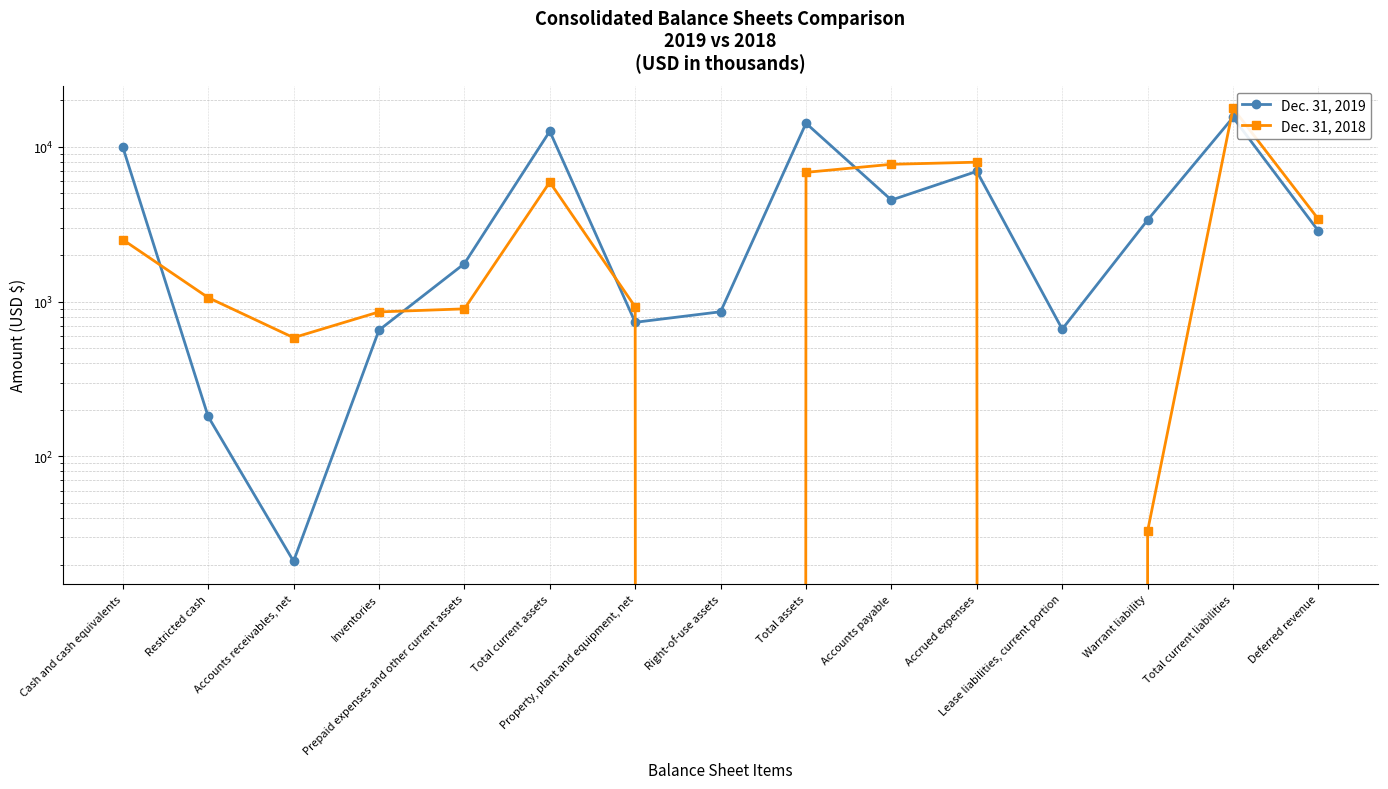

How many times do Dec. 31, 2019 and Dec. 31, 2018 cross each other?

7